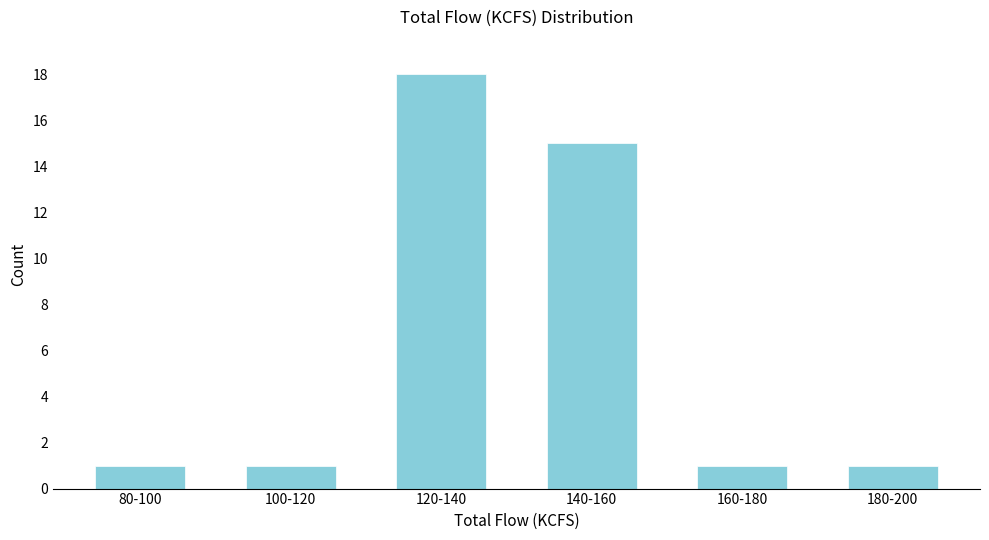

Reading left to right, list all the values displayed in this chart.

1	1	18	15	1	1